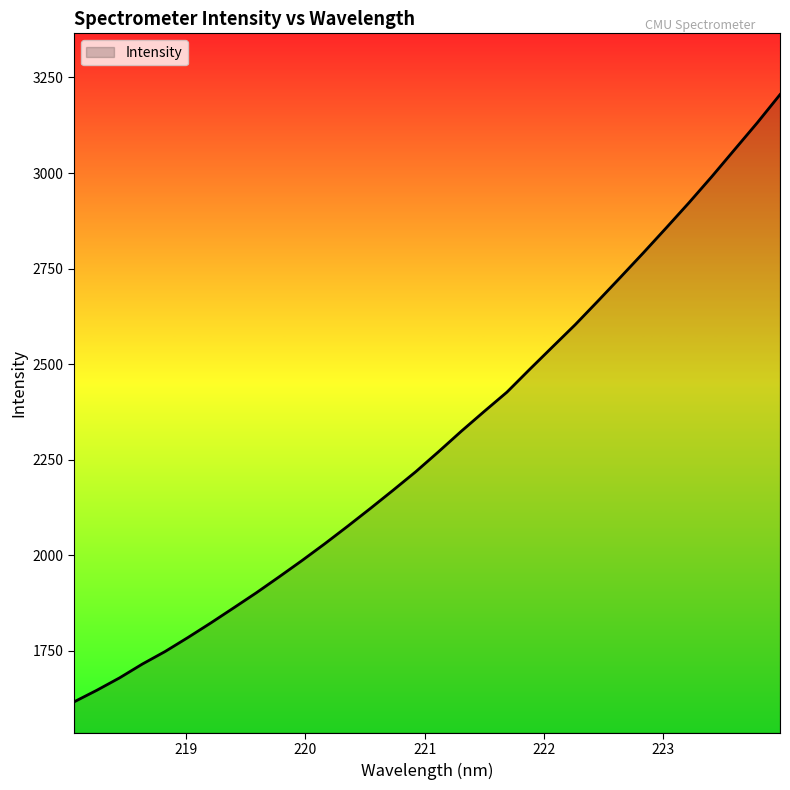

What is the maximum value shown in the chart?

3205.3